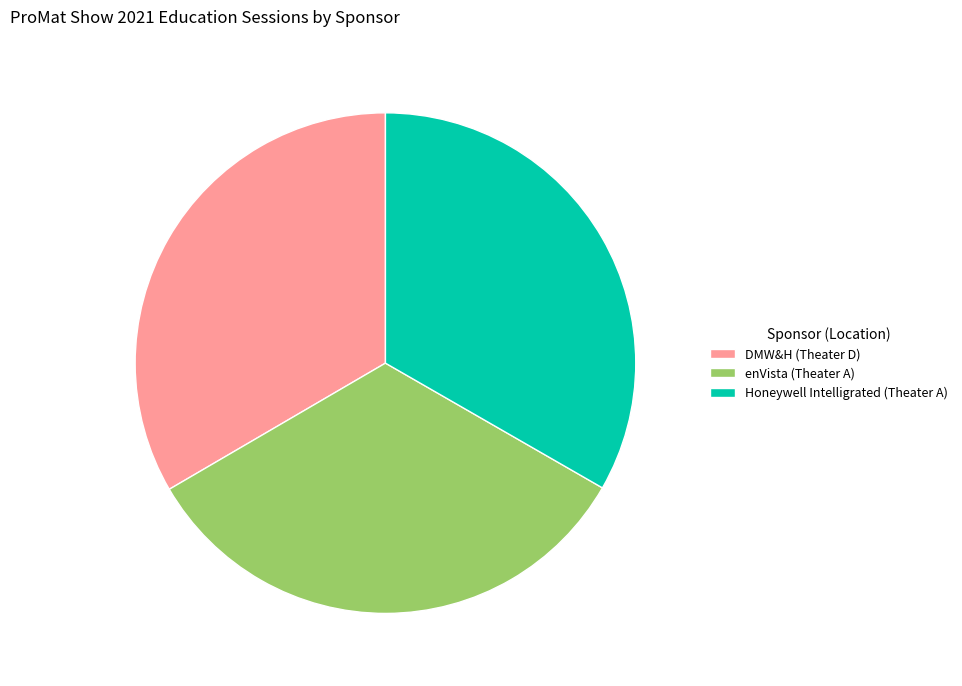

Do DMW&H (Theater D) and enVista (Theater A) together represent more than half of the pie?

Yes